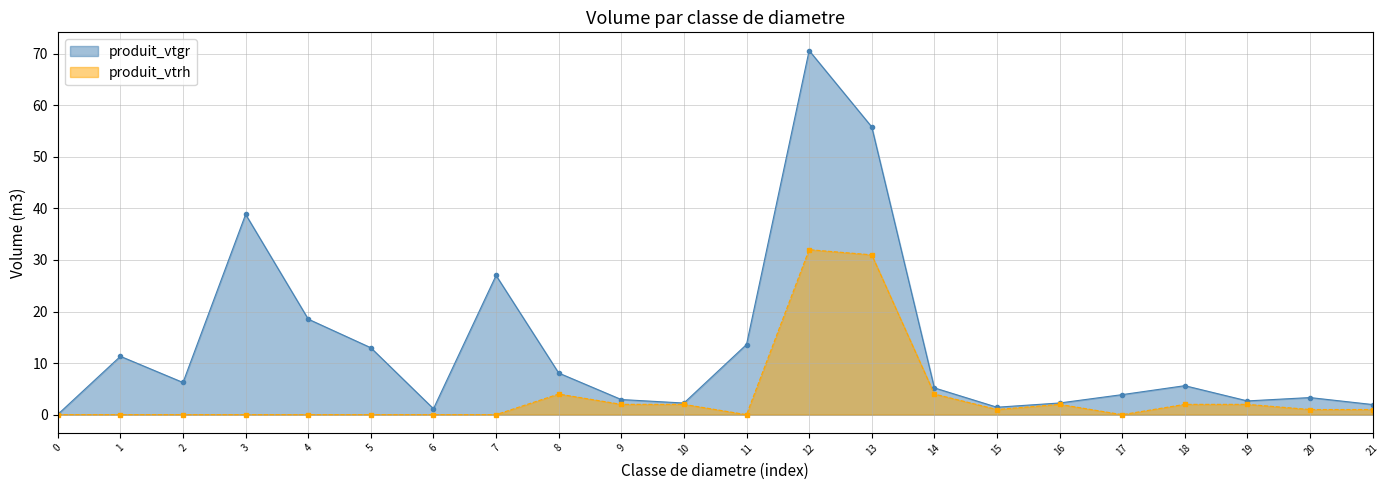

At which label does produit_vtrh reach its peak?

12